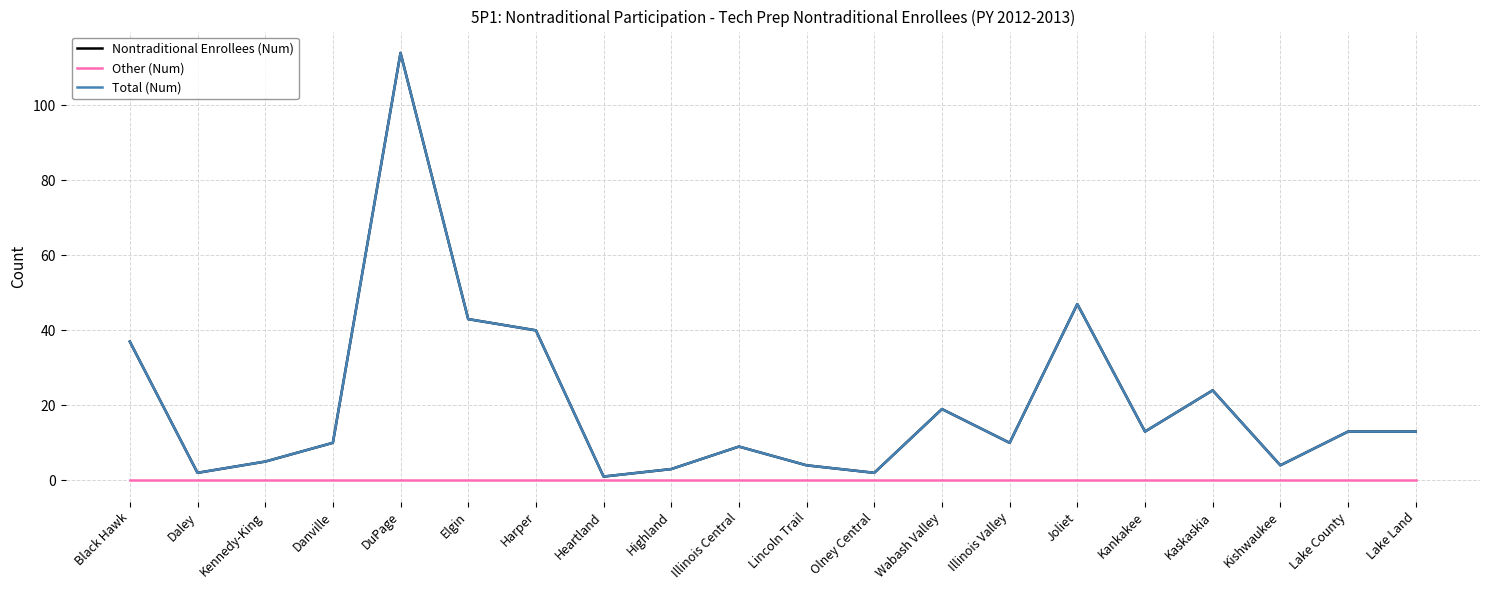

List the series in order of their peak value, lowest first.

Other (Num), Nontraditional Enrollees (Num), Total (Num)